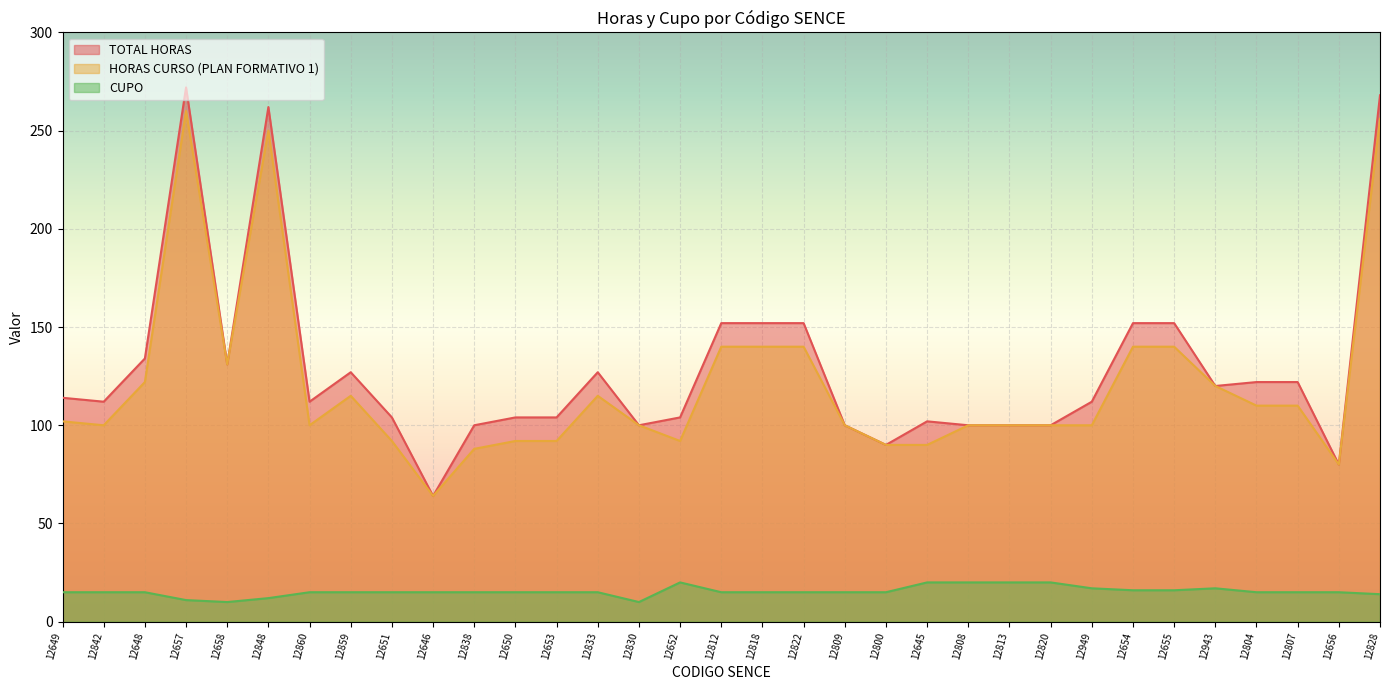

Is the value of HORAS CURSO (PLAN FORMATIVO 1) at 12820 greater than the value of TOTAL HORAS at 12822?

No